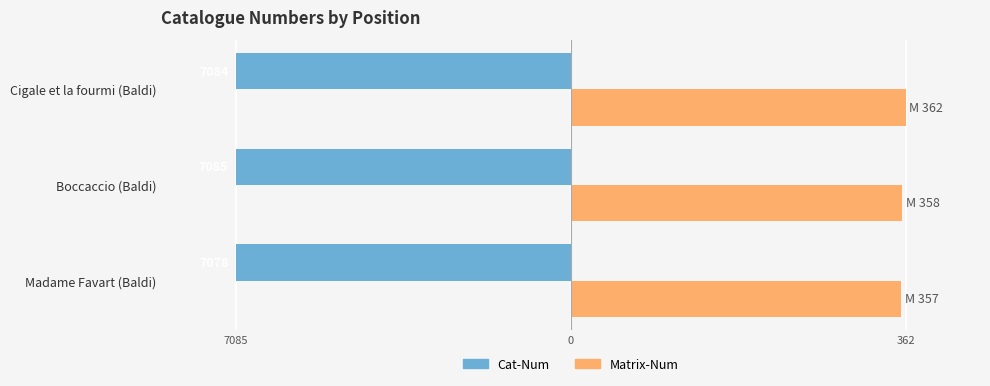

Rank the series by their average value, from highest to lowest.

Matrix-Num, Cat-Num